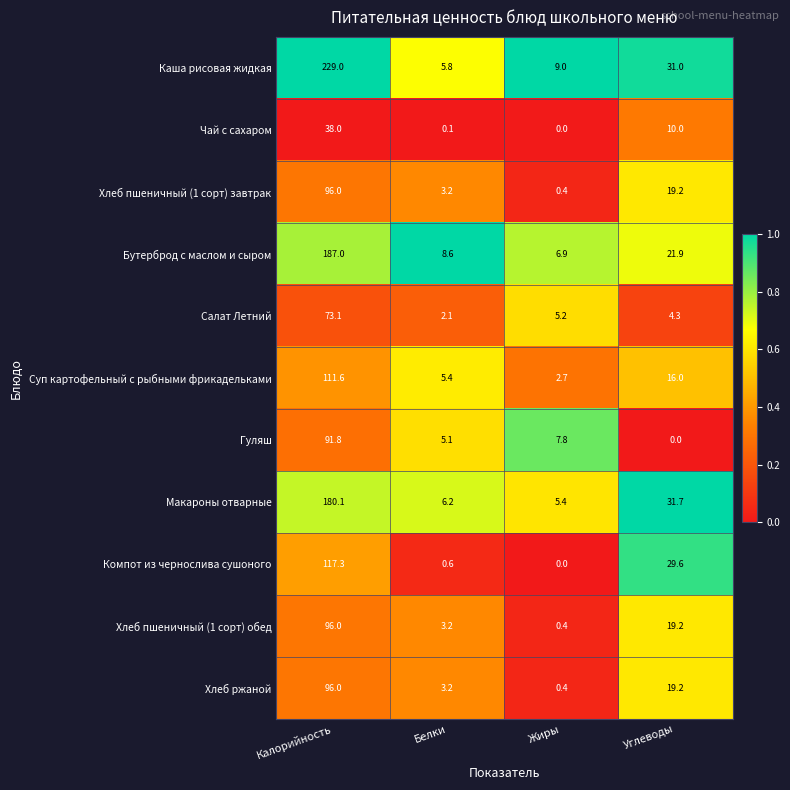

At which category is the sum across all series the highest?

Калорийность